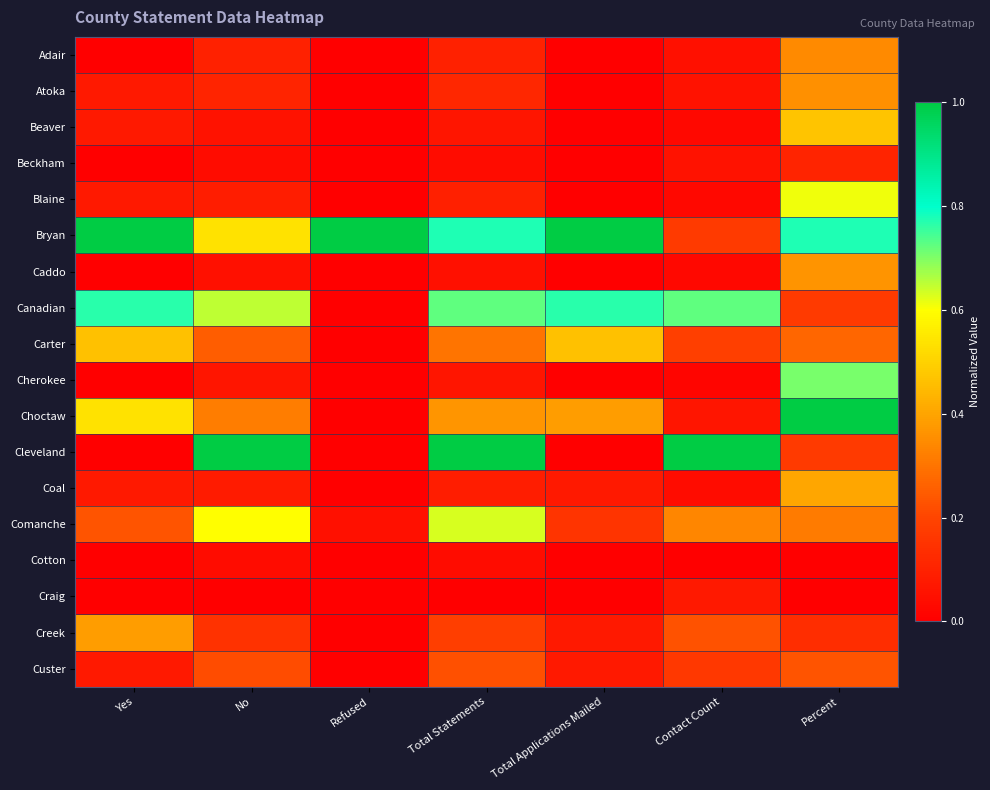

List the series in order of their peak value, highest first.

Bryan, Choctaw, Cleveland, Canadian, Cherokee, Comanche, Blaine, Beaver, Carter, Coal, Creek, Caddo, Atoka, Adair, Custer, Beckham, Craig, Cotton